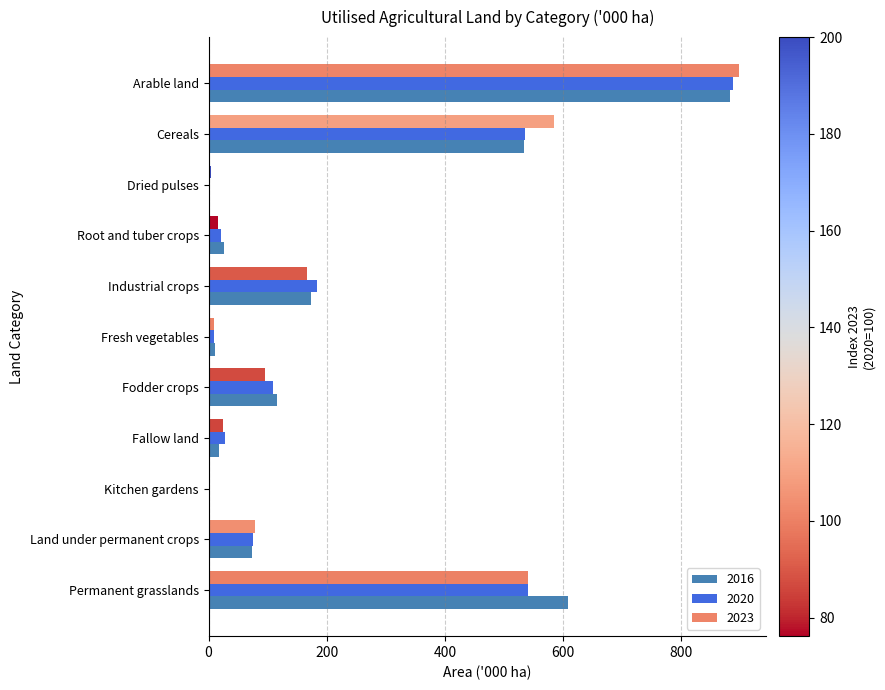

Which series has the largest total across all categories?

2016